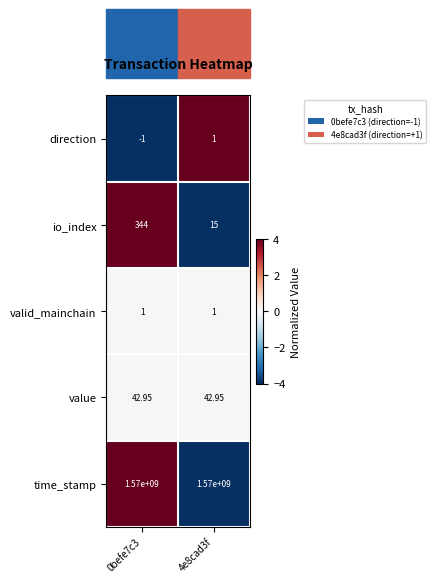

Rank the series at 0befe7c3 from lowest to highest value.

direction, valid_mainchain, value, io_index, time_stamp